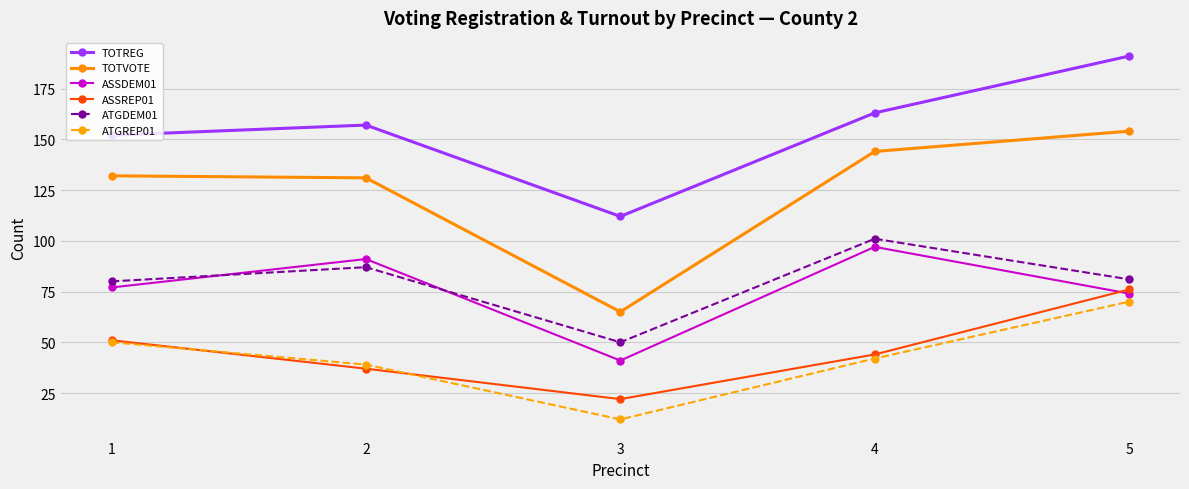

What is the lowest value of the ASSDEM01 series?

41